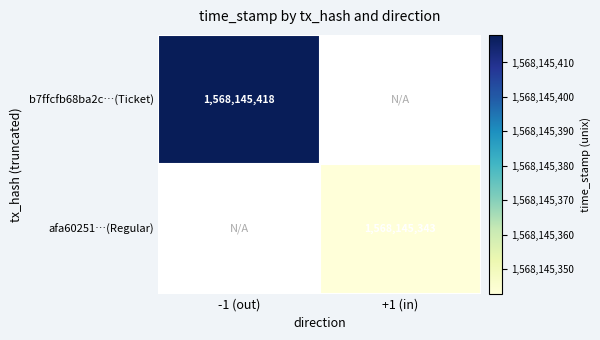

Reading left to right, list all the values displayed in this chart.

b7ffcfb68ba2c7ca1fcd41acfa8337d3e9a8340: direction=-1	time_stamp=1568145418
afa602517cd2e001649550610f38a2d1dddefb9: direction=1	time_stamp=1568145343